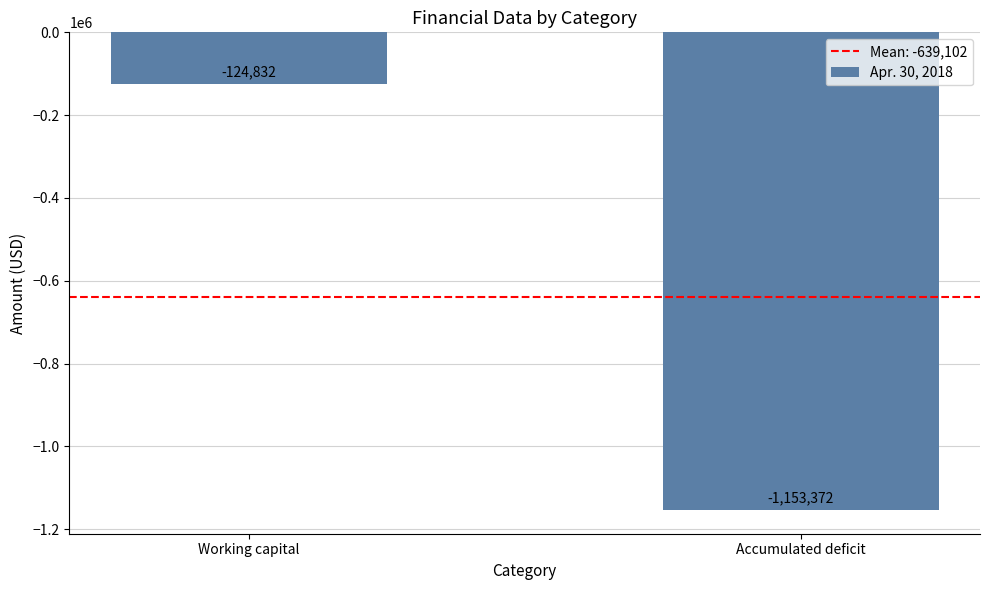

Reading left to right, list all the values displayed in this chart.

-124832	-1153372